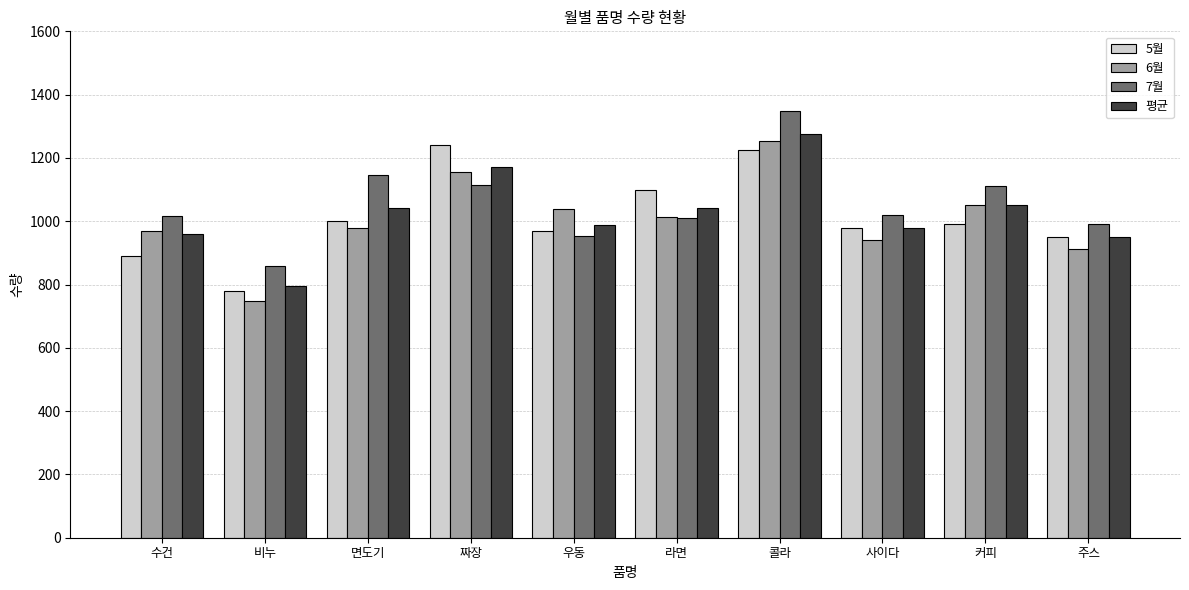

How many groups of bars are there?

10